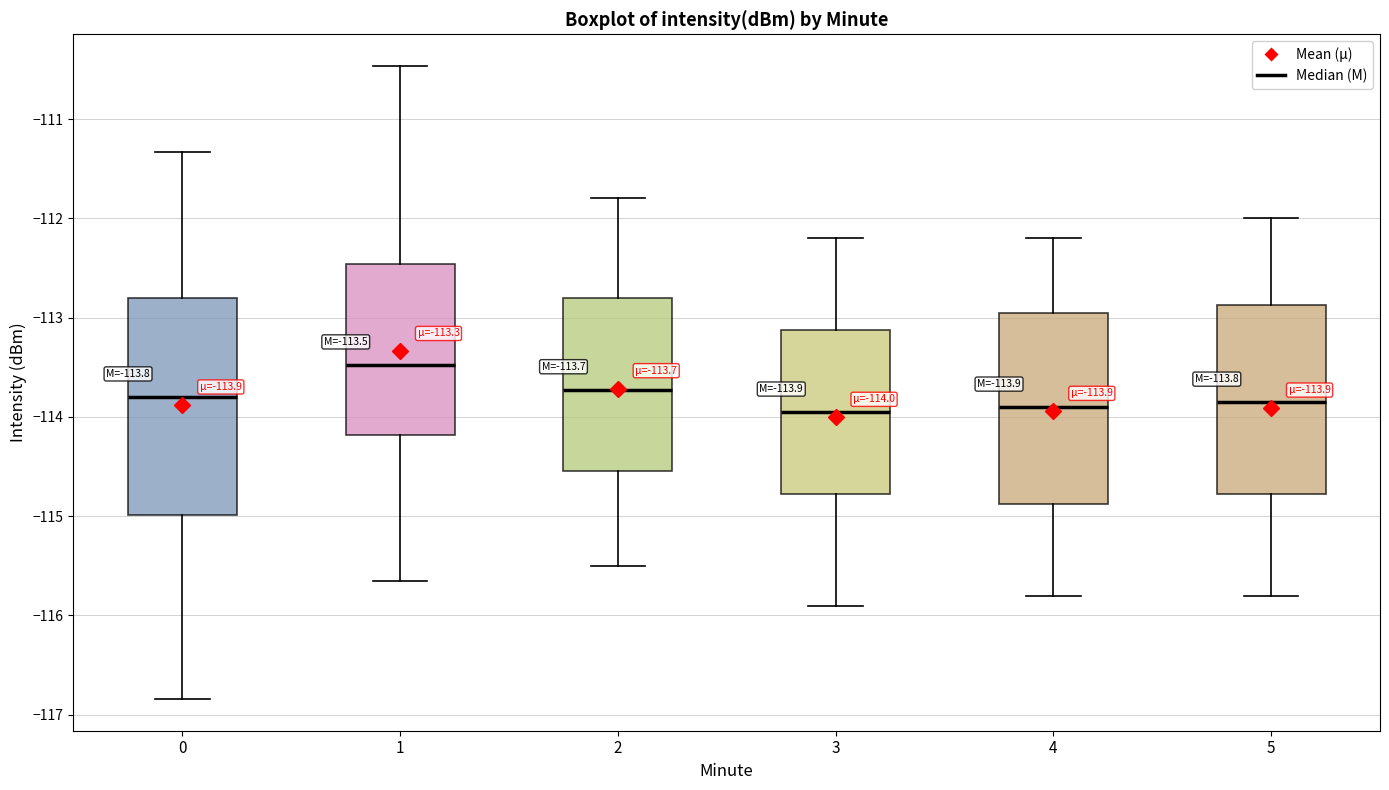

Which box is the tallest, from its lower edge to its upper edge?

0